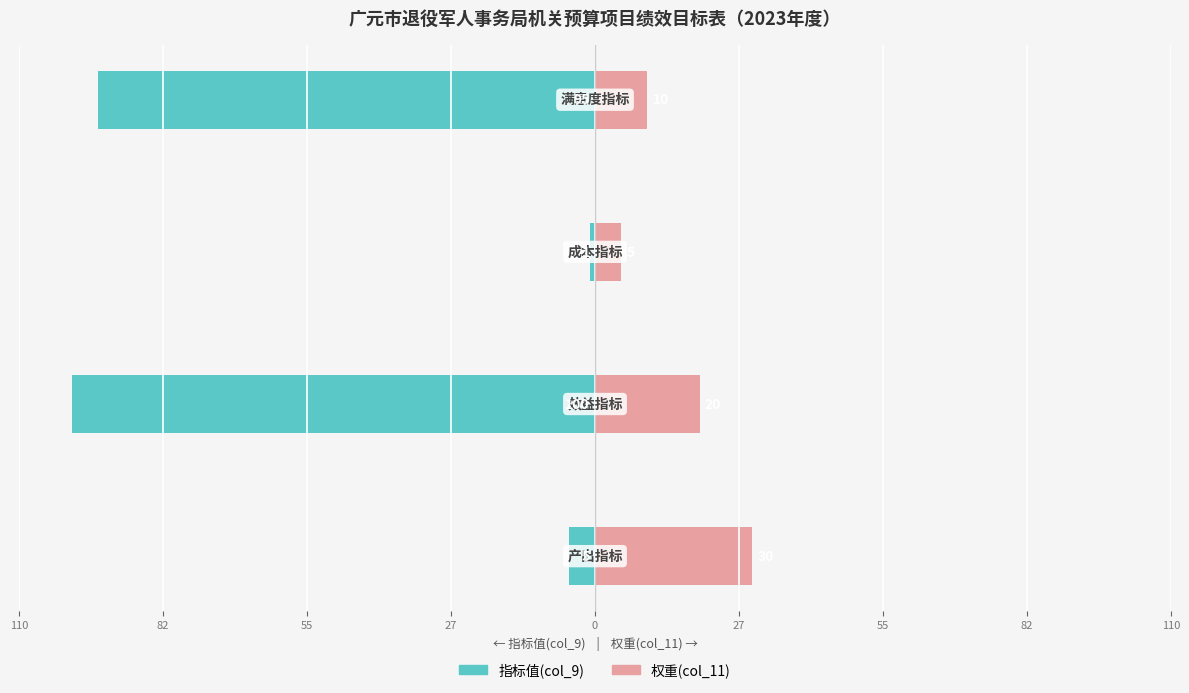

The value of 指标值(col_9) at 27 is -95. True or false?

True